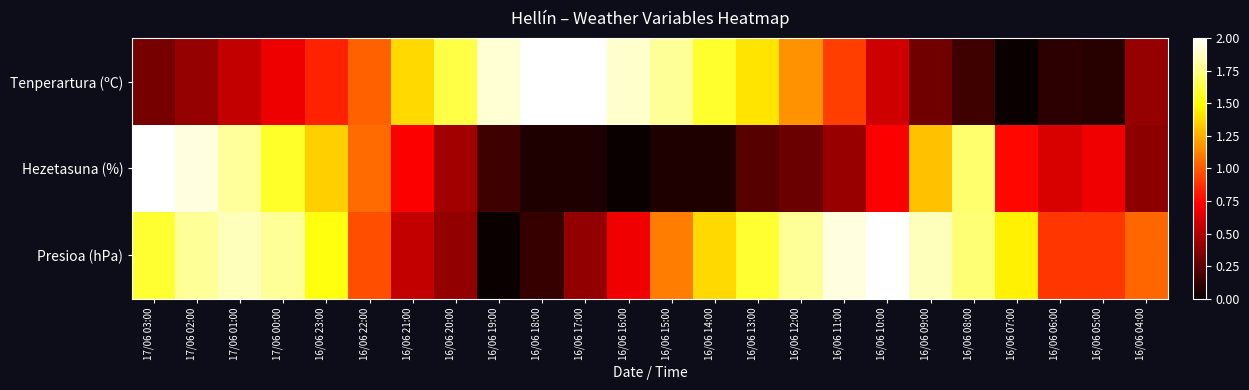

Rank the series by their average value, from highest to lowest.

Presioa (hPa), Tenperartura (ºC), Hezetasuna (%)